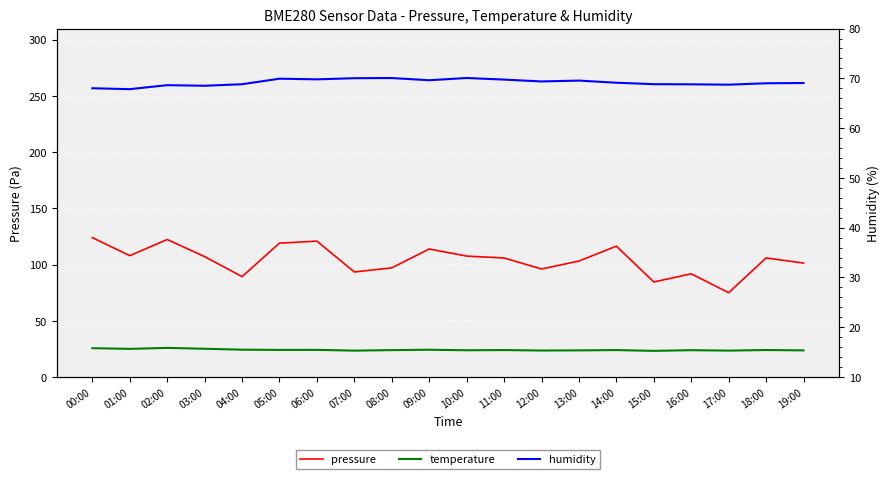

What is the difference between the highest and lowest values at 17:00?

59.6